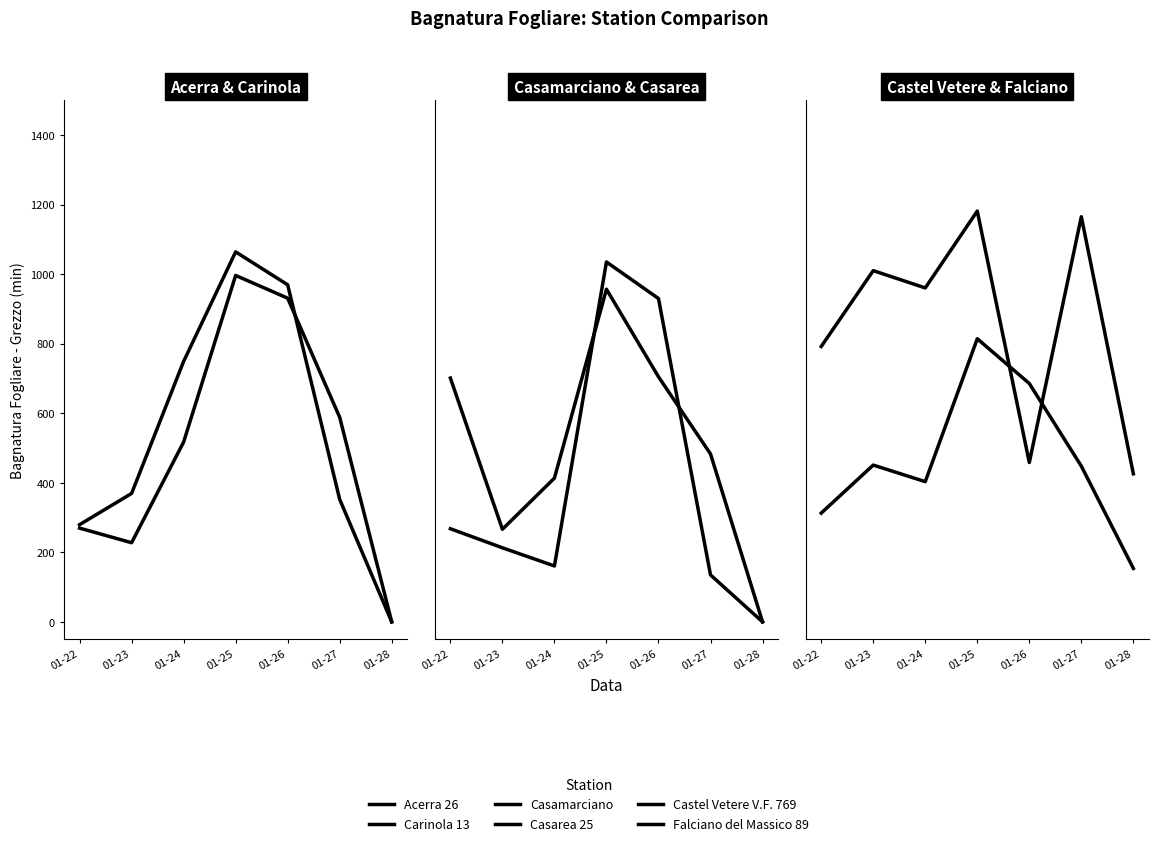

How many values in Acerra 26 are above zero?

6